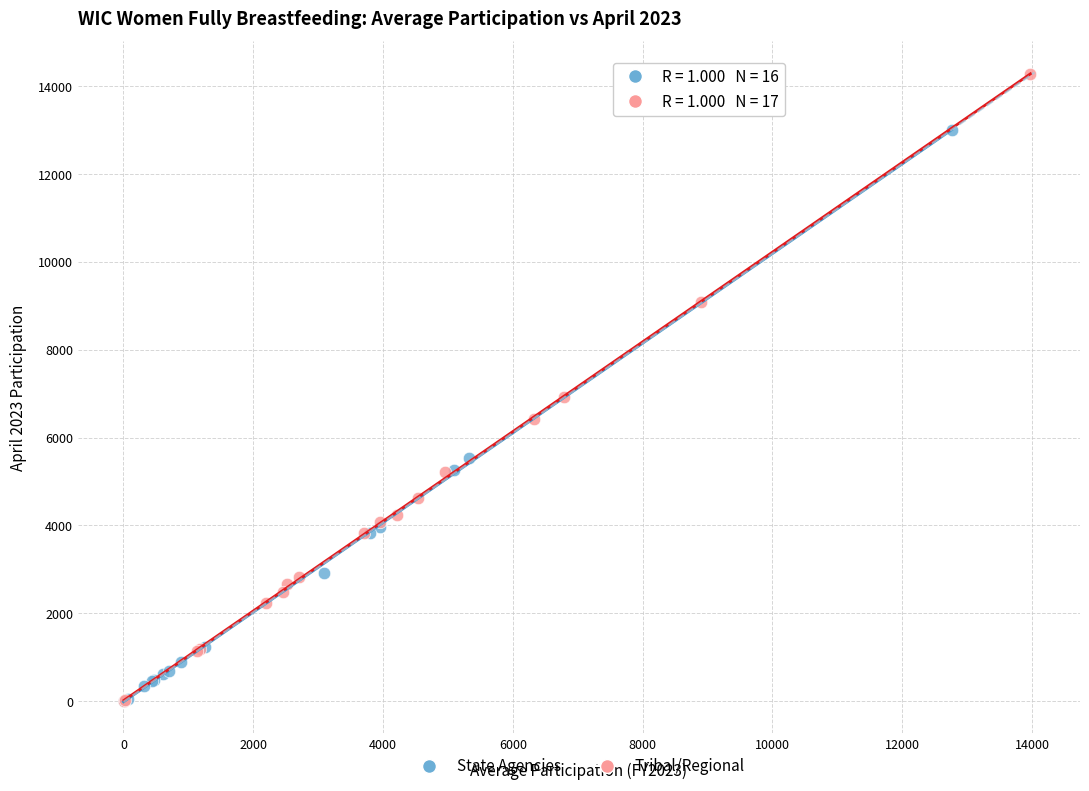

Which series reaches the maximum Y coordinate?

Tribal/Regional